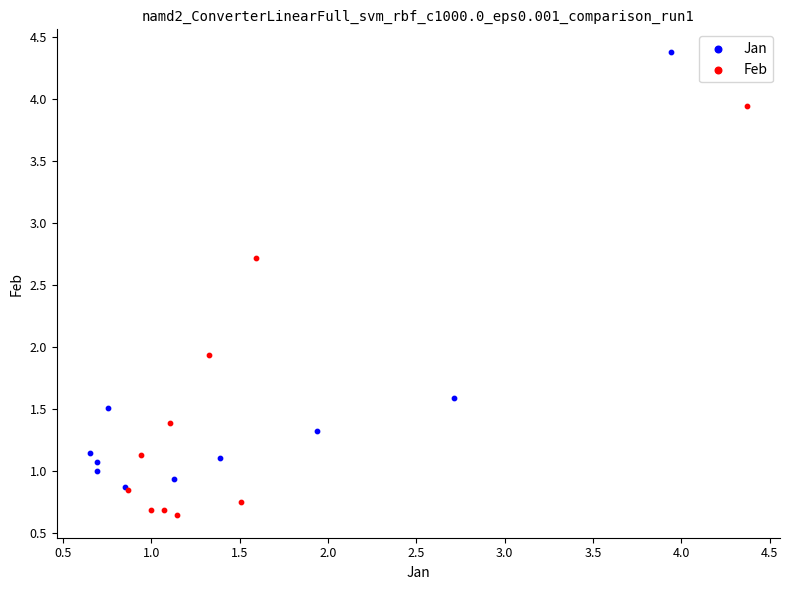

What are all the series names shown in the legend?

Jan, Feb